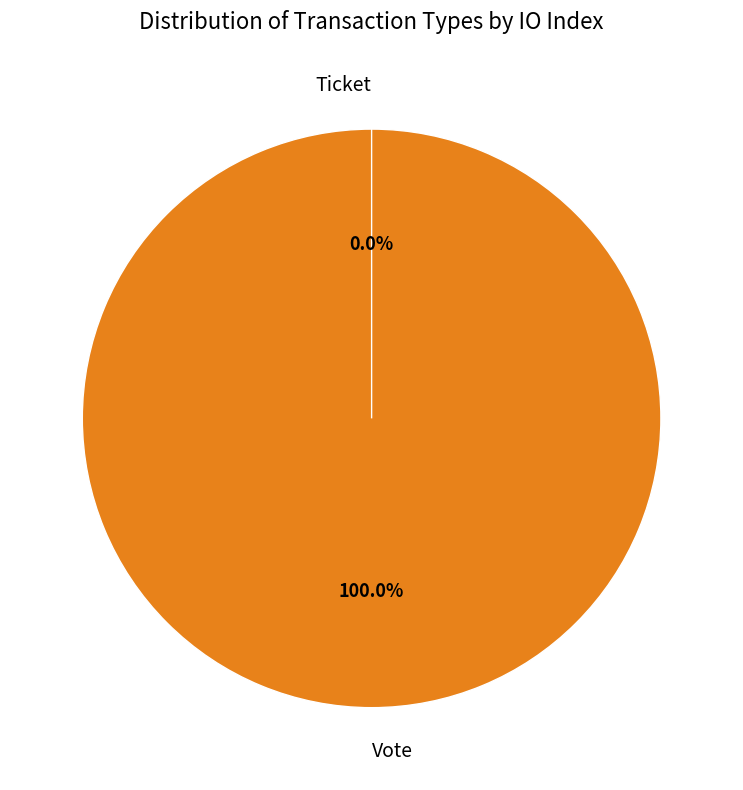

Rank the categories by value from highest to lowest.

Vote, Ticket